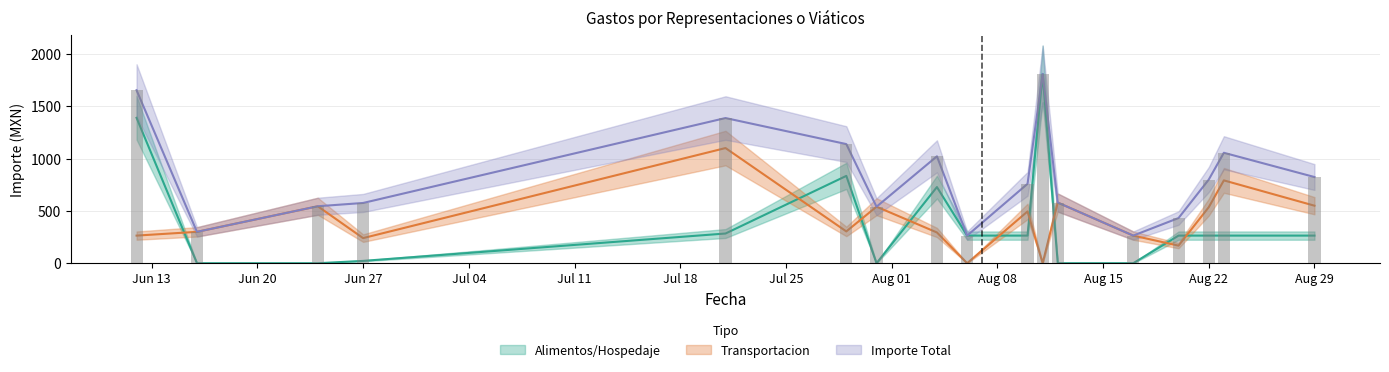

At how many categories does at least one series exceed 1497?

2